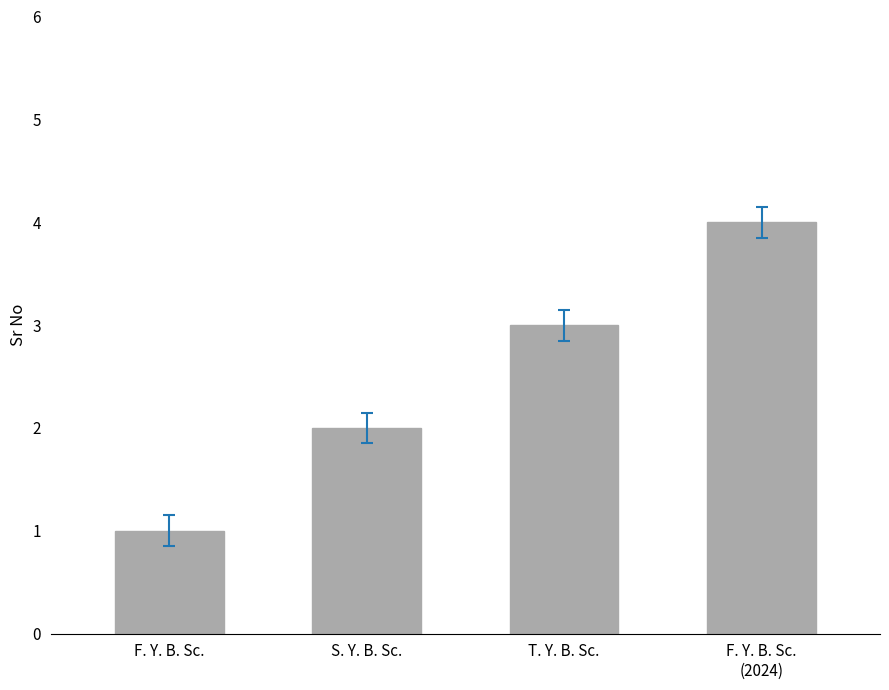

What is the change in value from S. Y. B. Sc. to T. Y. B. Sc.?

+1